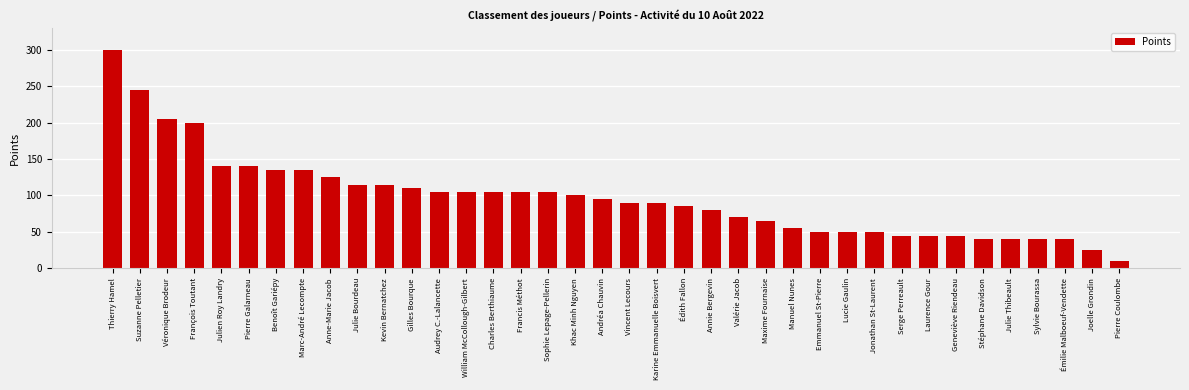

What position from the right is Manuel Nunes?

13